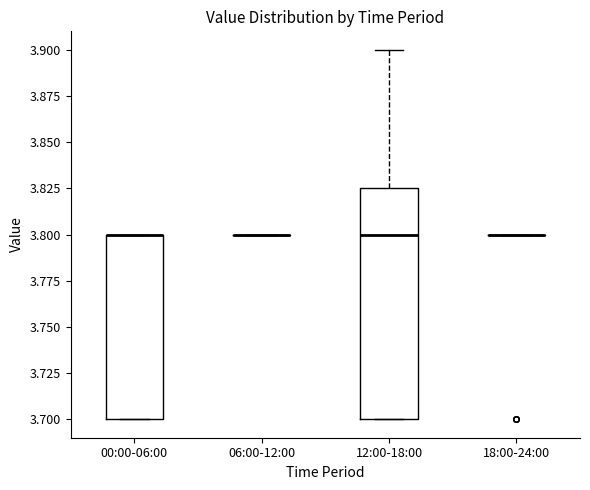

Which box is the tallest, from its lower edge to its upper edge?

12:00-18:00